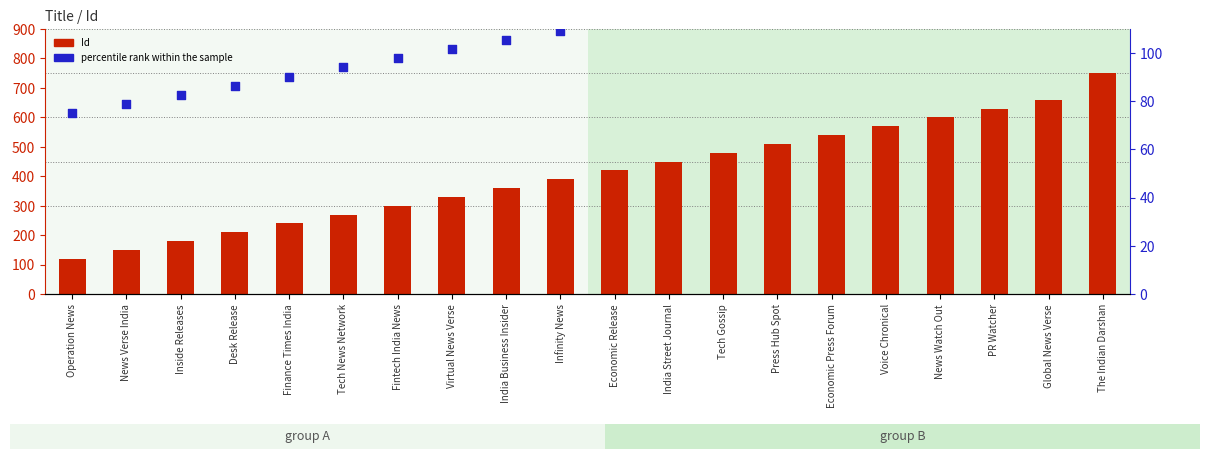

At which category is the sum across all series the highest?

The Indian Darshan